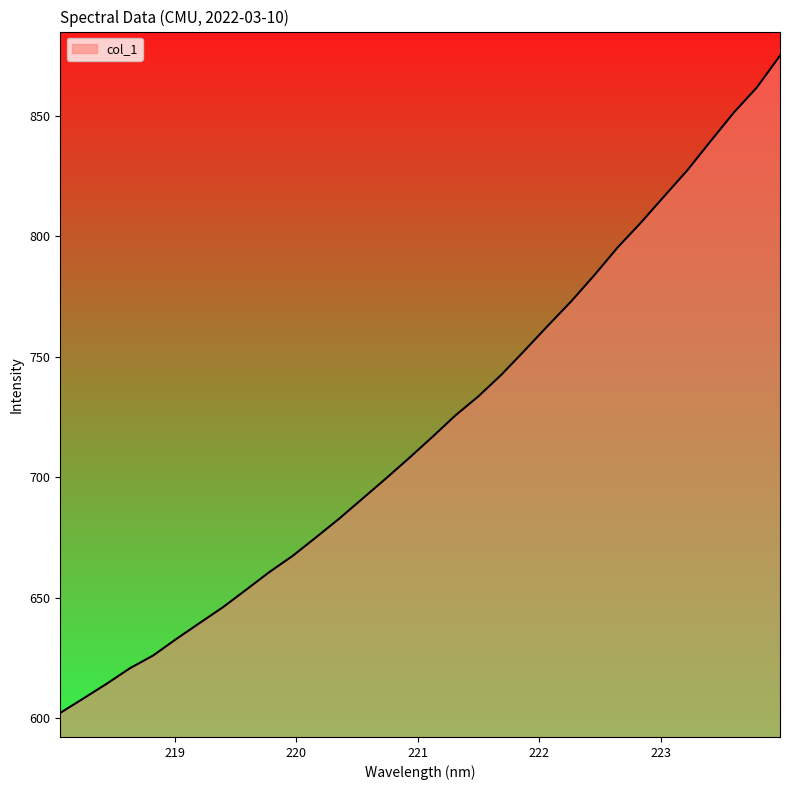

What is the difference between the maximum and minimum values?

272.7